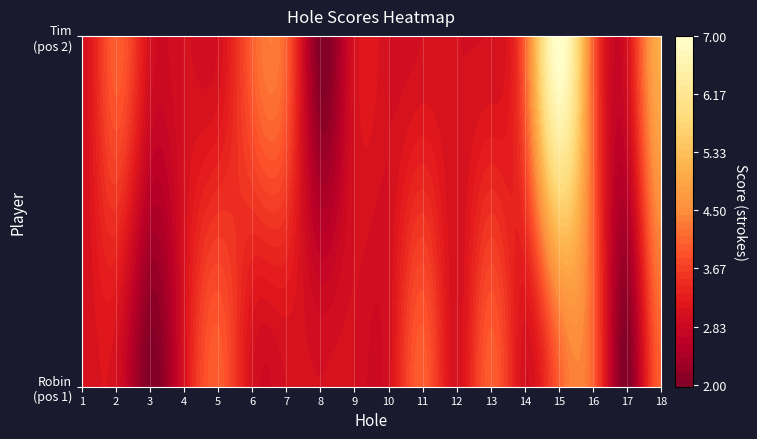

At which category does the chart reach its peak across all series?

hole_15